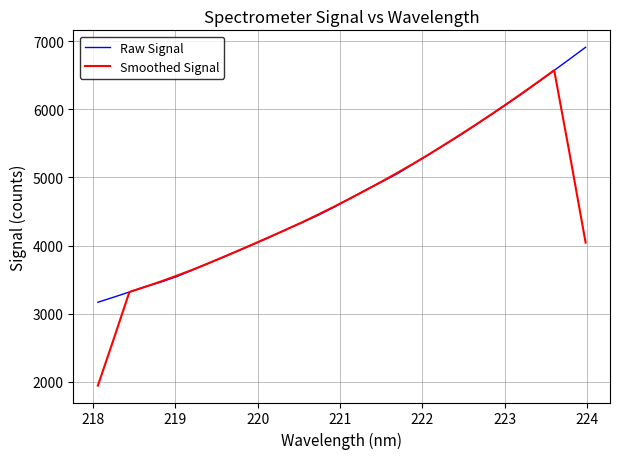

List the series in order of their peak value, lowest first.

Smoothed Signal, Raw Signal